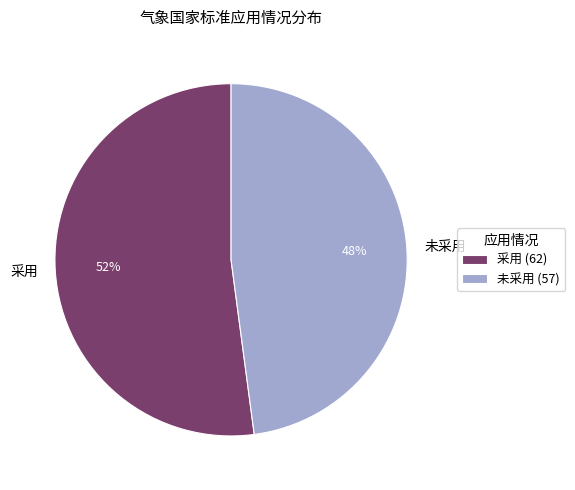

How many segments does this pie chart have?

2